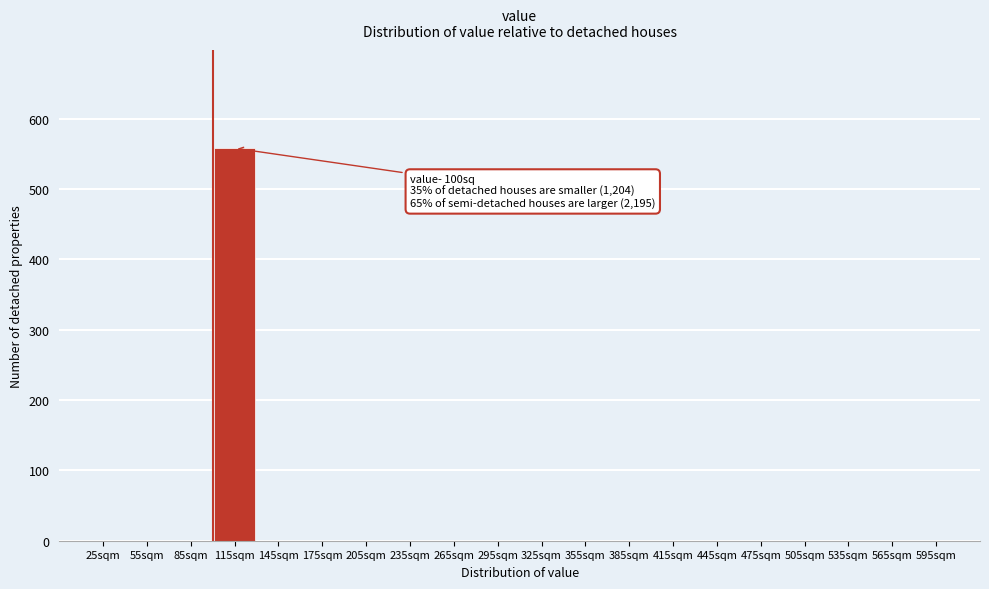

Reading left to right, list all the values displayed in this chart.

25sqm=0	55sqm=0	85sqm=0	115sqm=558	145sqm=0	175sqm=0	205sqm=0	235sqm=0	265sqm=0	295sqm=0	325sqm=0	355sqm=0	385sqm=0	415sqm=0	445sqm=0	475sqm=0	505sqm=0	535sqm=0	565sqm=0	595sqm=0